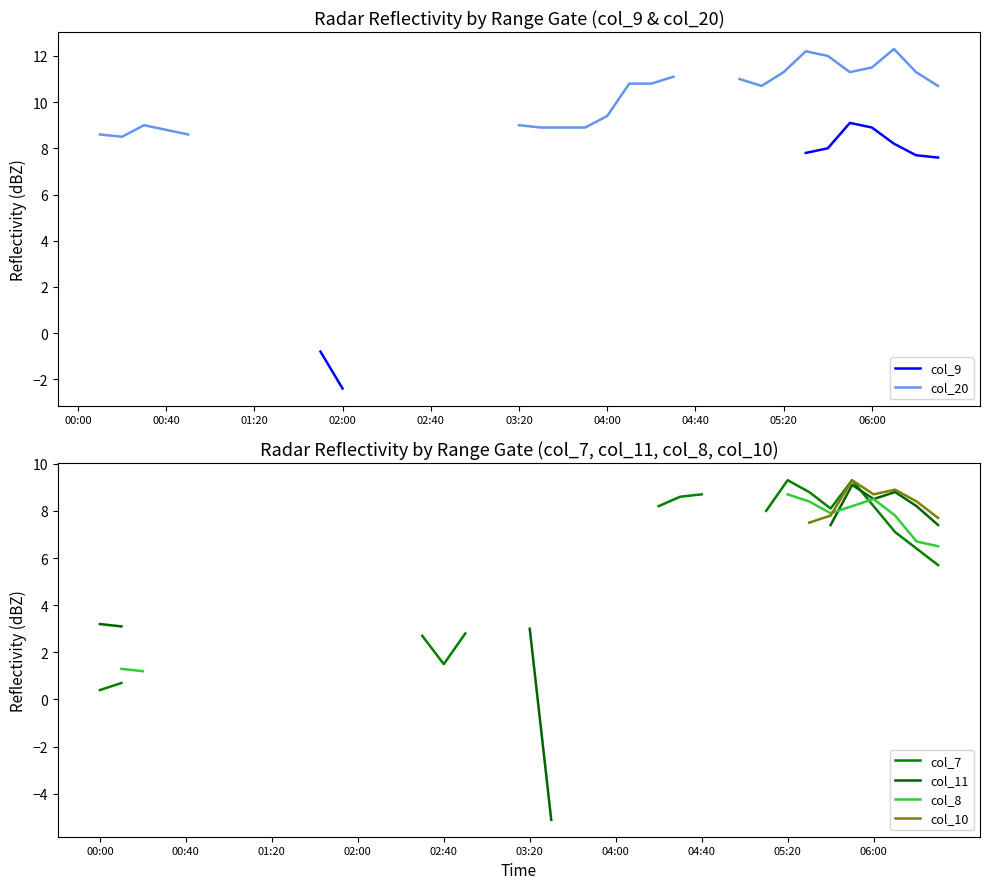

True or false: col_7 and col_20 intersect in this chart.

False